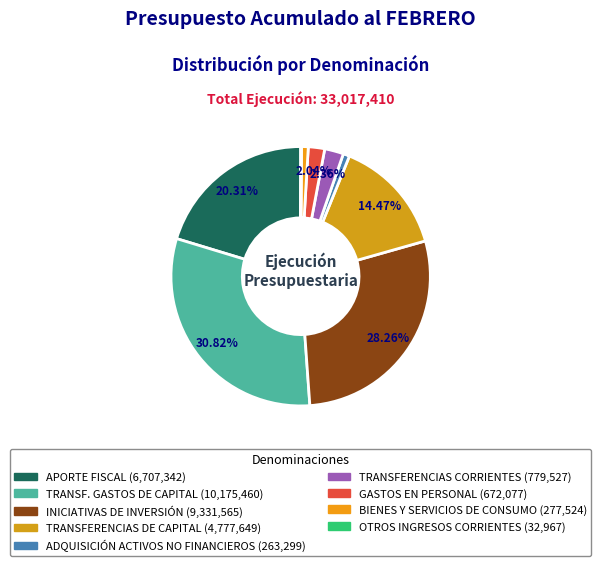

Is there a majority slice in this chart?

No